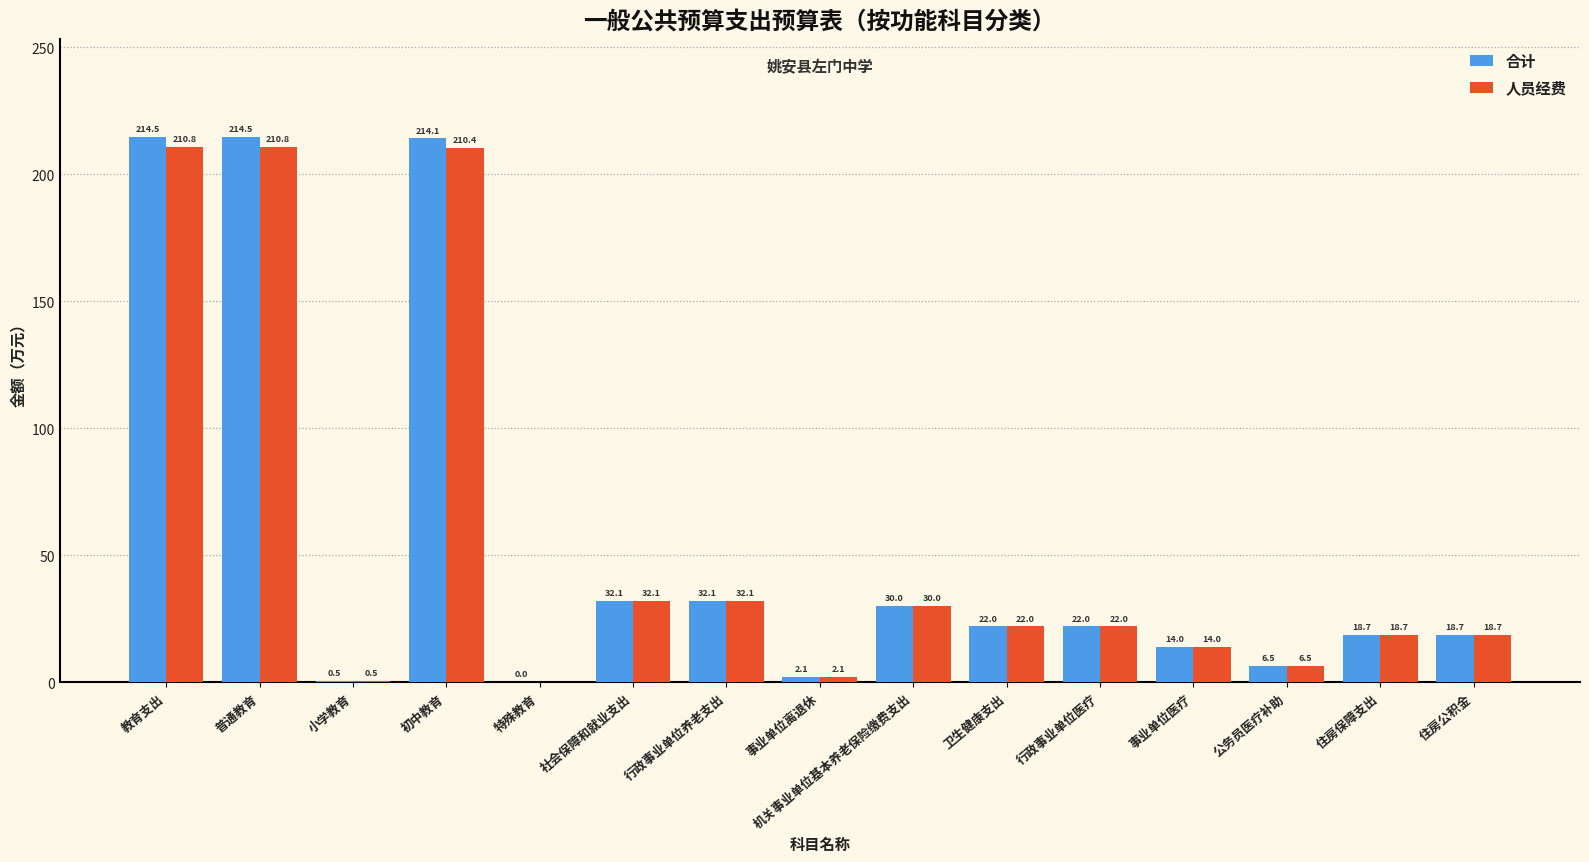

What value does the 人员经费 series have at 住房公积金?

18.7